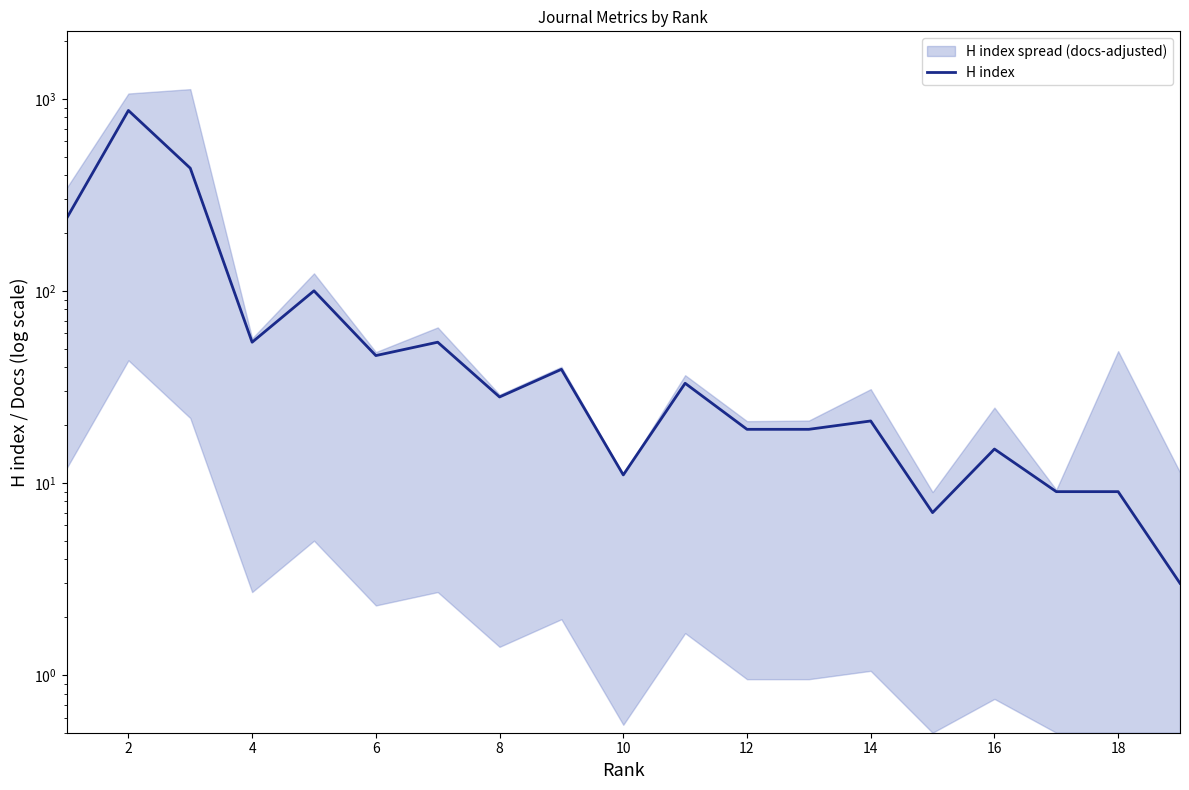

What is the sum of all values?

2009